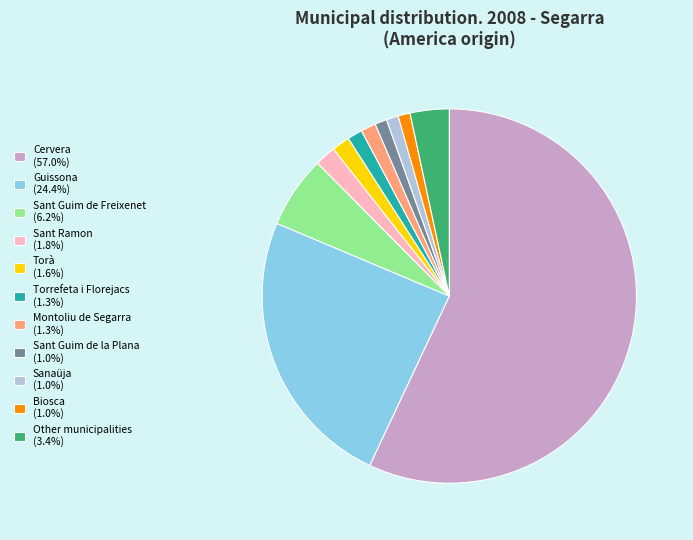

Does any single category account for the majority?

Yes